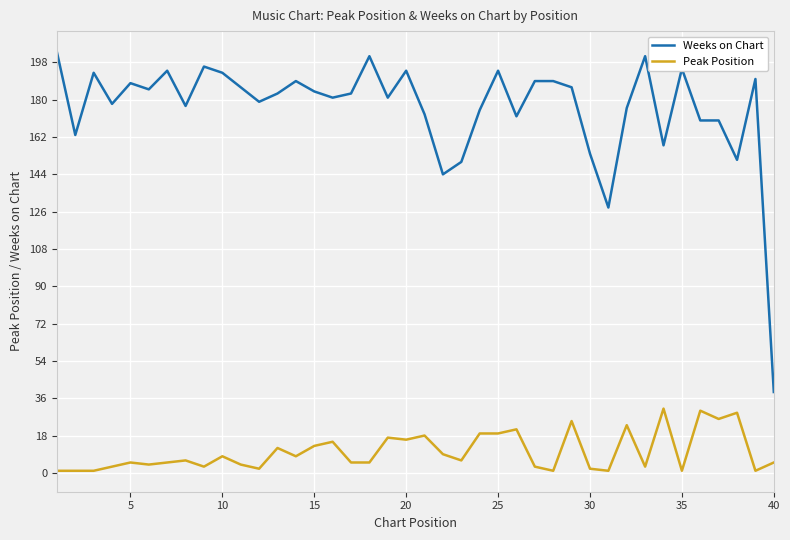

True or false: Weeks on Chart has more than 2 points higher than both neighbors.

True